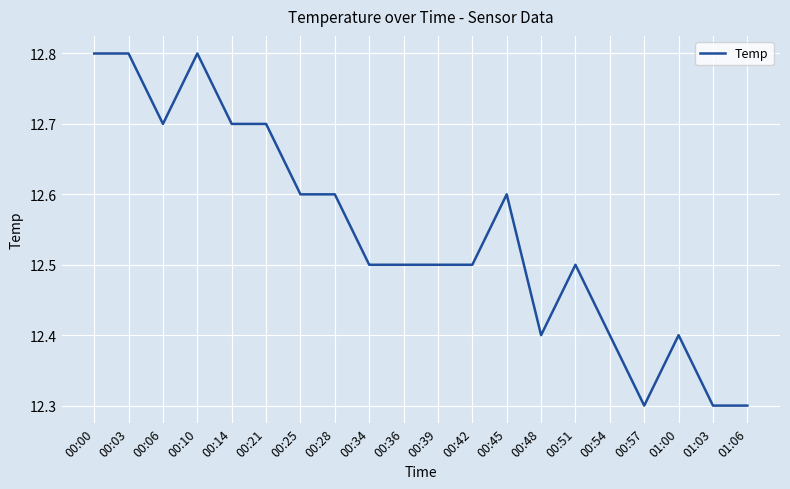

Reading left to right, what are all the values shown in this chart?

00:00=12.8	00:03=12.8	00:06=12.7	00:10=12.8	00:14=12.7	00:21=12.7	00:25=12.6	00:28=12.6	00:34=12.5	00:36=12.5	00:39=12.5	00:42=12.5	00:45=12.6	00:48=12.4	00:51=12.5	00:54=12.4	00:57=12.3	01:00=12.4	01:03=12.3	01:06=12.3